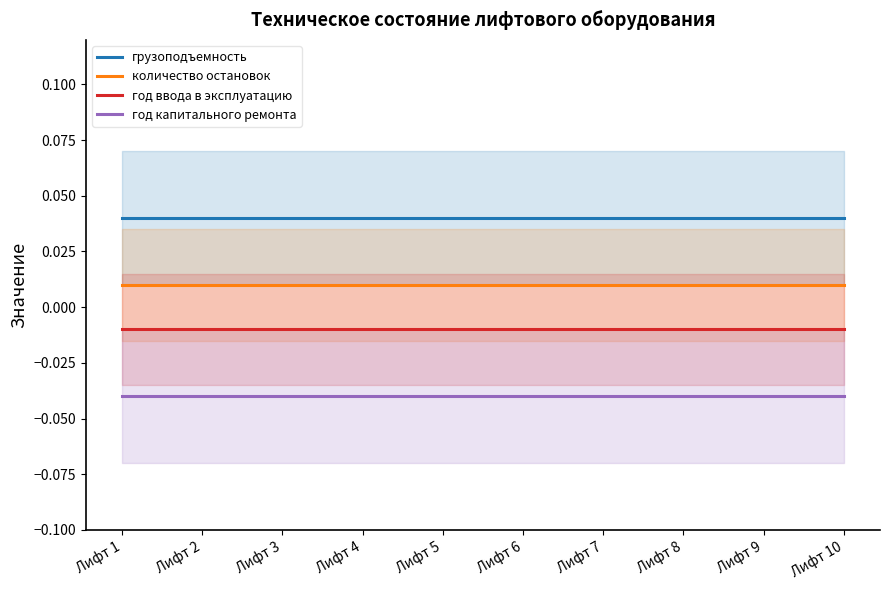

Which has a higher value, Лифт 7 or Лифт 10?

Лифт 7